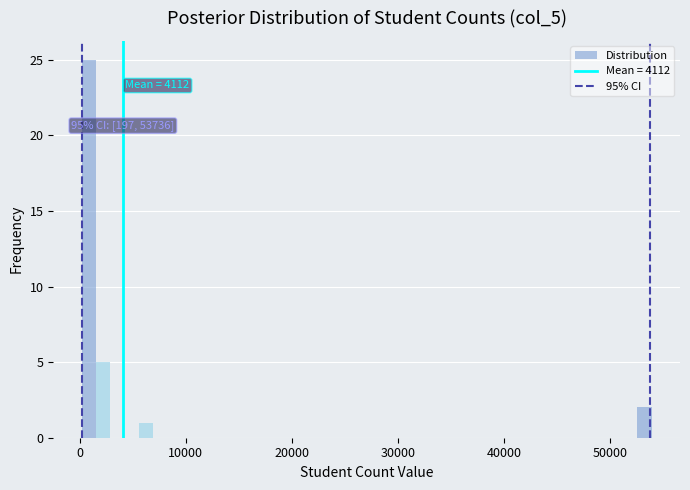

Read against the x-axis, roughly where is the centre of the tallest bar?

1000